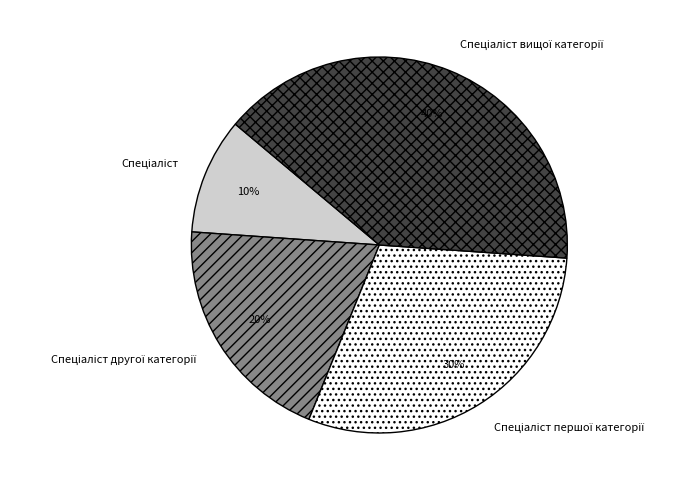

Is there a majority slice in this chart?

No